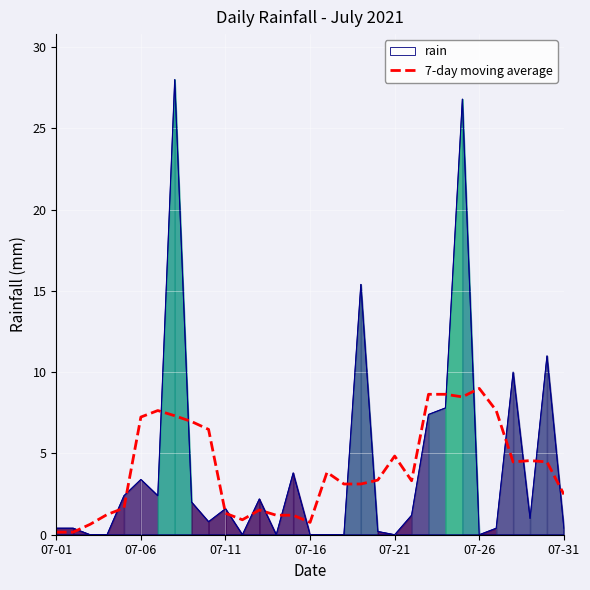

How many data points are above 3?

19